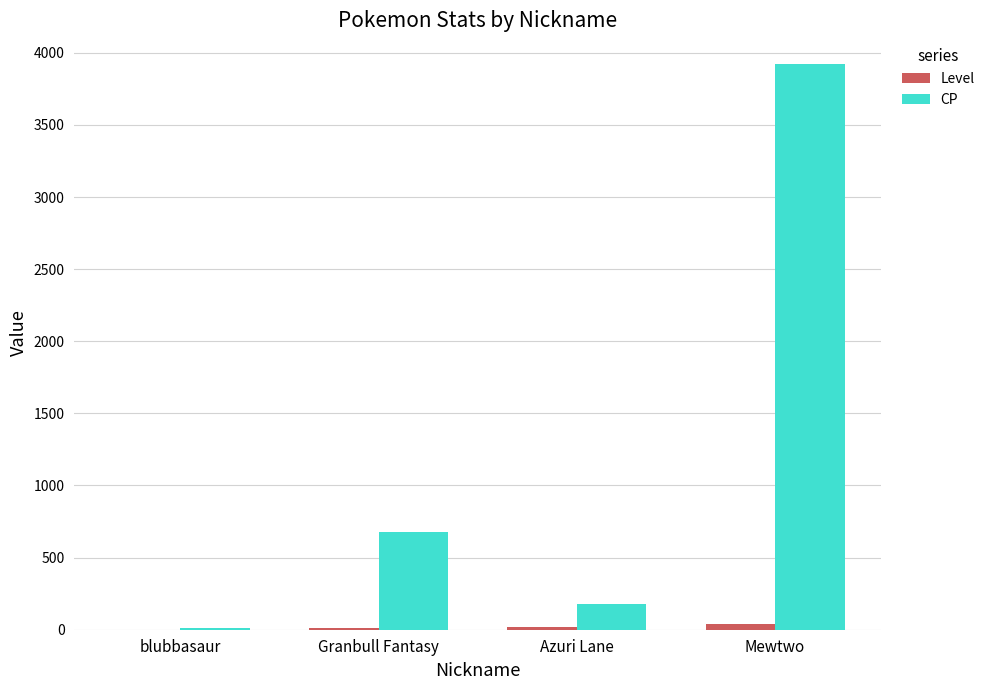

The CP series shows 963 at Granbull Fantasy. True or false?

False